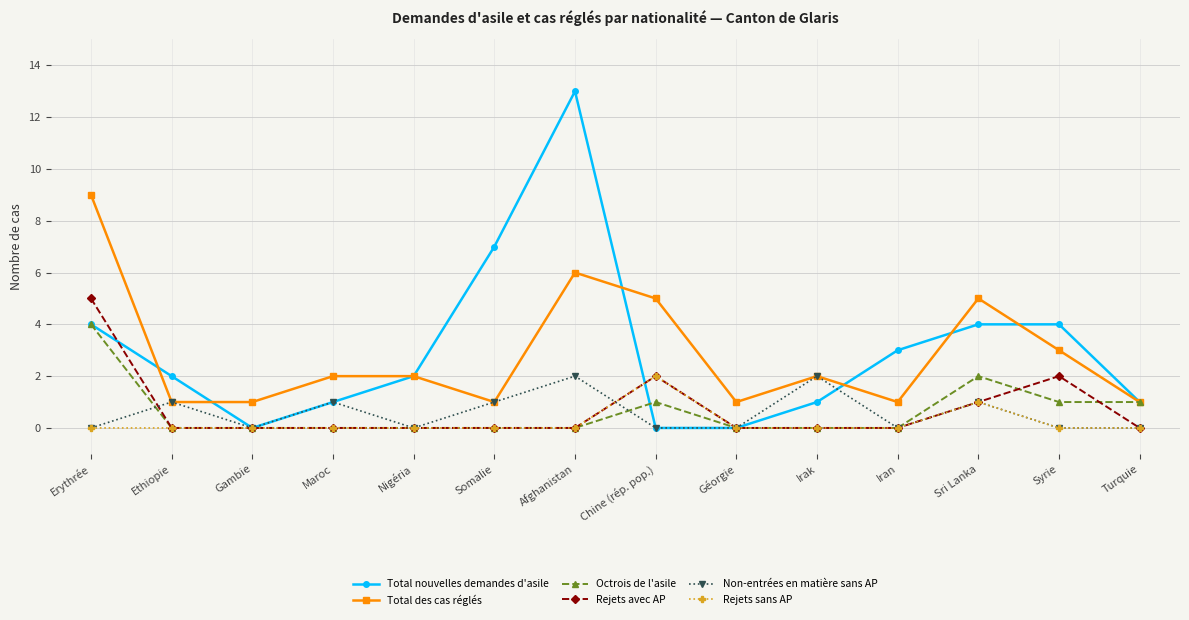

How many Rejets avec AP values are between 0 and 1?

11